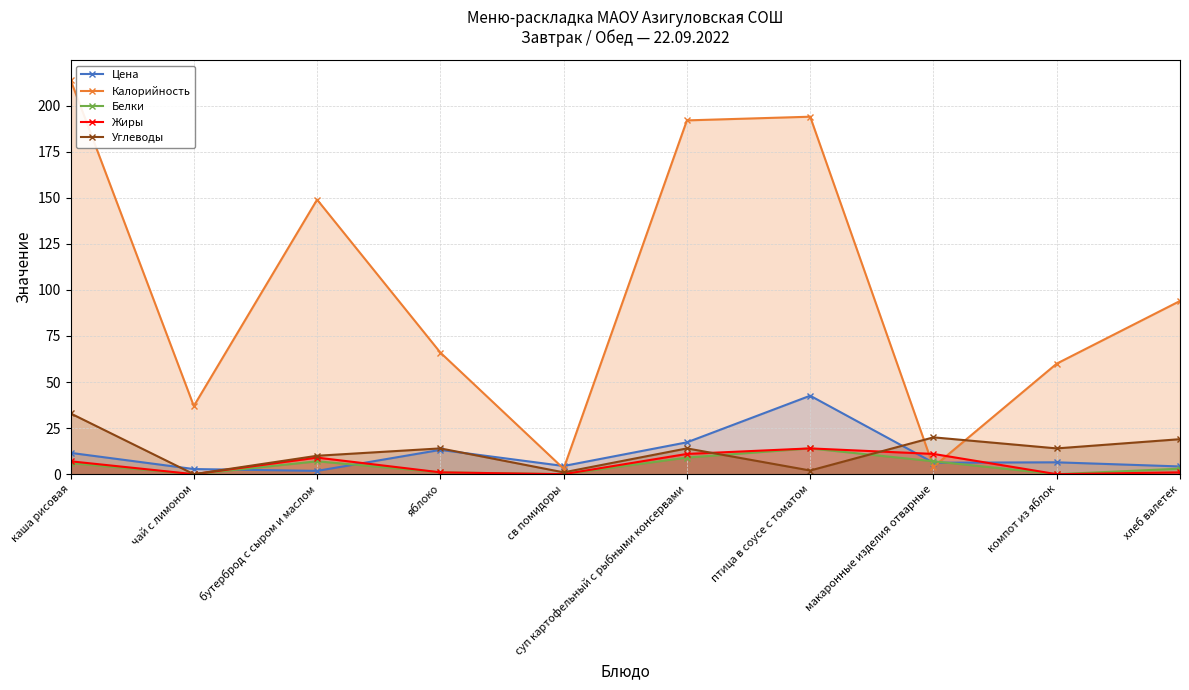

Reading left to right, list all the values displayed in this chart.

Цена: каша рисовая=11.6	чай с лимоном=2.8	бутерброд с сыром и маслом=1.8	яблоко=13.2	св помидоры=4.5	суп картофельный с рыбными консервами=17.3	птица в соусе с томатом=42.6	макаронные изделия отварные=6.2	компот из яблок=6.5	хлеб валетек=4.2
Калорийность: каша рисовая=214.0	чай с лимоном=37.0	бутерброд с сыром и маслом=149.0	яблоко=66.0	св помидоры=3.0	суп картофельный с рыбными консервами=192.0	птица в соусе с томатом=194.0	макаронные изделия отварные=4.0	компот из яблок=60.0	хлеб валетек=94.0
Белки: каша рисовая=6.0	чай с лимоном=0.0	бутерброд с сыром и маслом=7.0	яблоко=1.0	св помидоры=0.0	суп картофельный с рыбными консервами=9.0	птица в соусе с томатом=14.0	макаронные изделия отварные=7.0	компот из яблок=0.0	хлеб валетек=3.0
Жиры: каша рисовая=7.0	чай с лимоном=0.0	бутерброд с сыром и маслом=9.0	яблоко=1.0	св помидоры=0.0	суп картофельный с рыбными консервами=11.0	птица в соусе с томатом=14.0	макаронные изделия отварные=11.0	компот из яблок=0.0	хлеб валетек=1.0
Углеводы: каша рисовая=33.0	чай с лимоном=0.0	бутерброд с сыром и маслом=10.0	яблоко=14.0	св помидоры=1.0	суп картофельный с рыбными консервами=14.0	птица в соусе с томатом=2.0	макаронные изделия отварные=20.0	компот из яблок=14.0	хлеб валетек=19.0